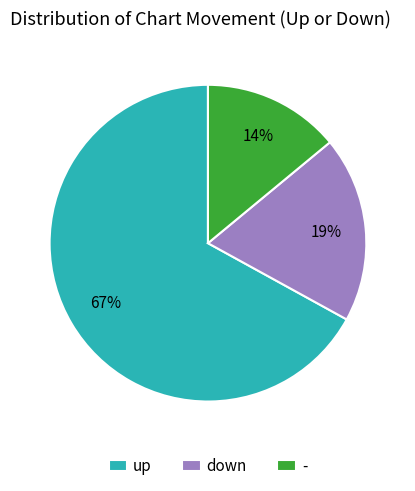

Which has a higher value, - or up?

up